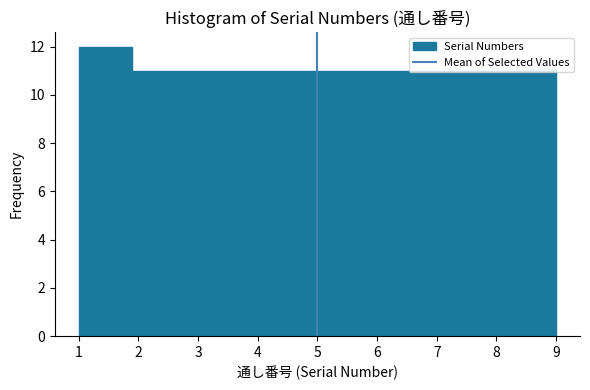

Reading left to right, list every bar in this chart as the range it spans on the x-axis followed by its height. Neither the bar edges nor the heights are printed on the chart, so give them approximately, as read against the axes.

1.0 to 1.9: 12
1.9 to 2.8: 11
2.8 to 3.7: 11
3.7 to 4.6: 11
4.6 to 5.4: 11
5.4 to 6.3: 11
6.3 to 7.2: 11
7.2 to 8.1: 11
8.1 to 9.0: 11